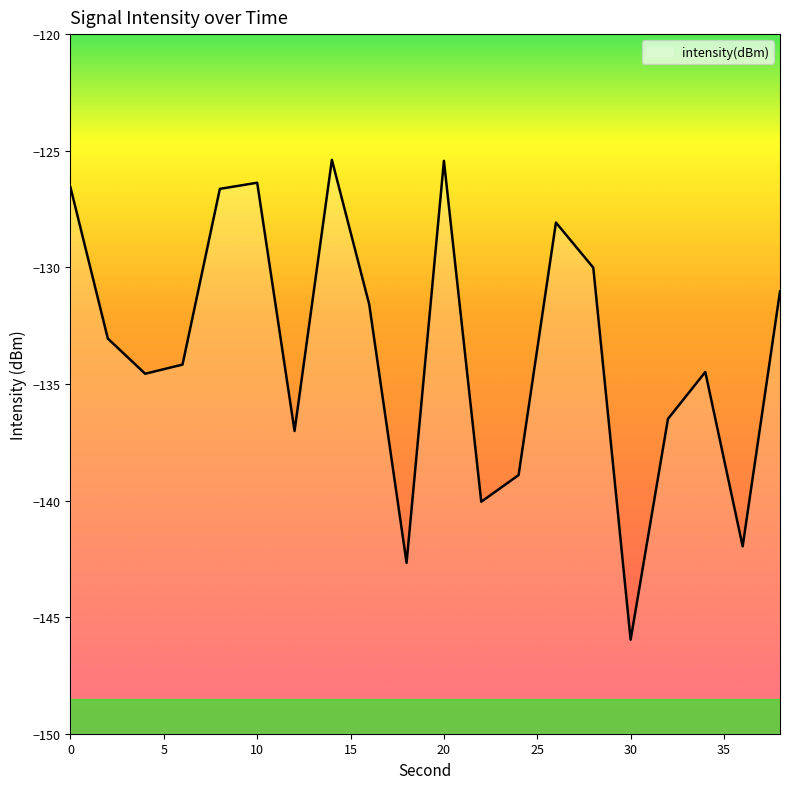

What is the value of the 10th point from the left?

-142.7